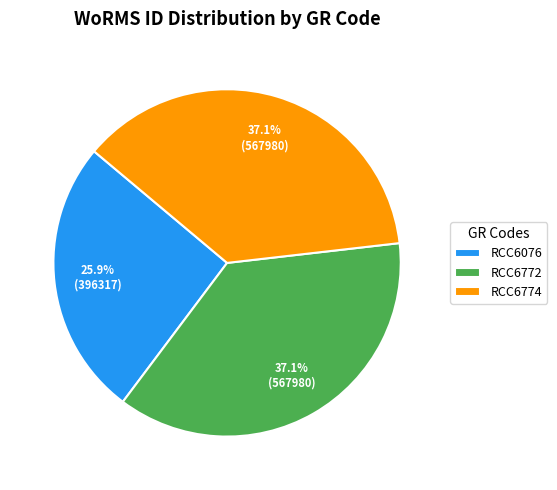

Combined, do RCC6076 and RCC6772 account for over 50%?

Yes